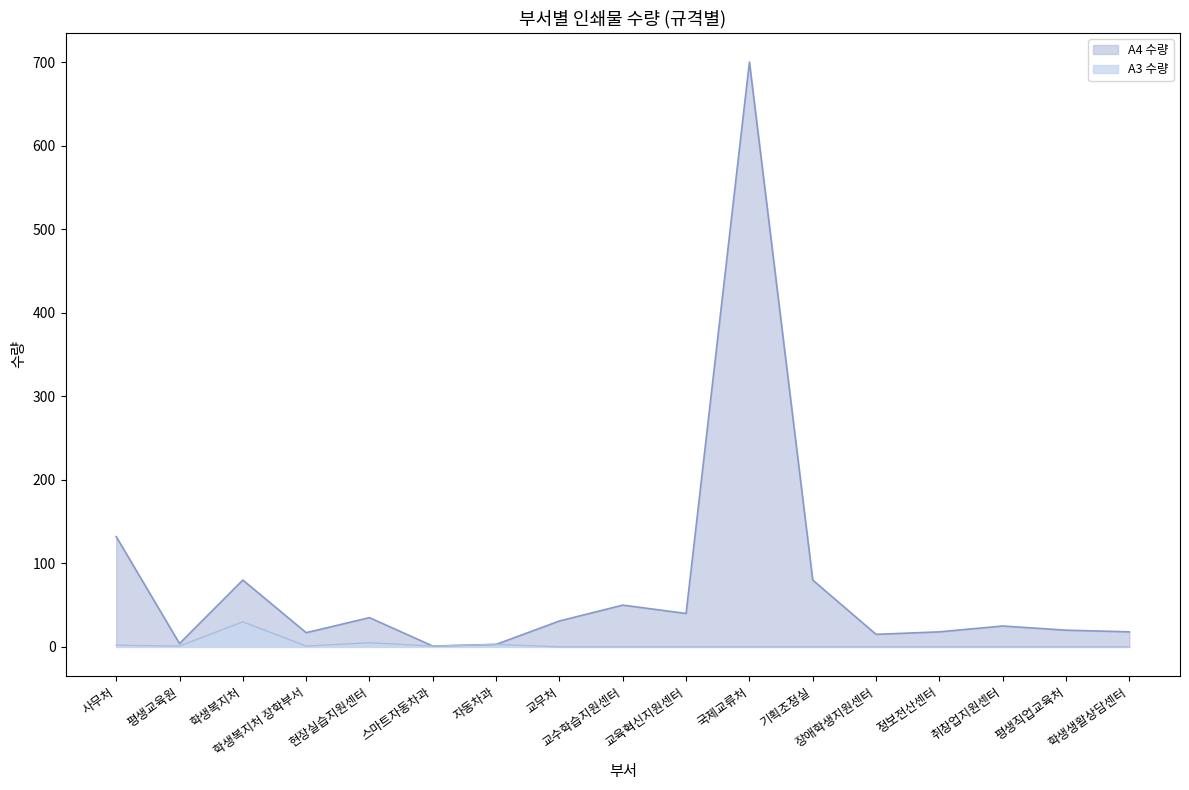

What is the difference between the highest and lowest values at 정보전산센터?

18